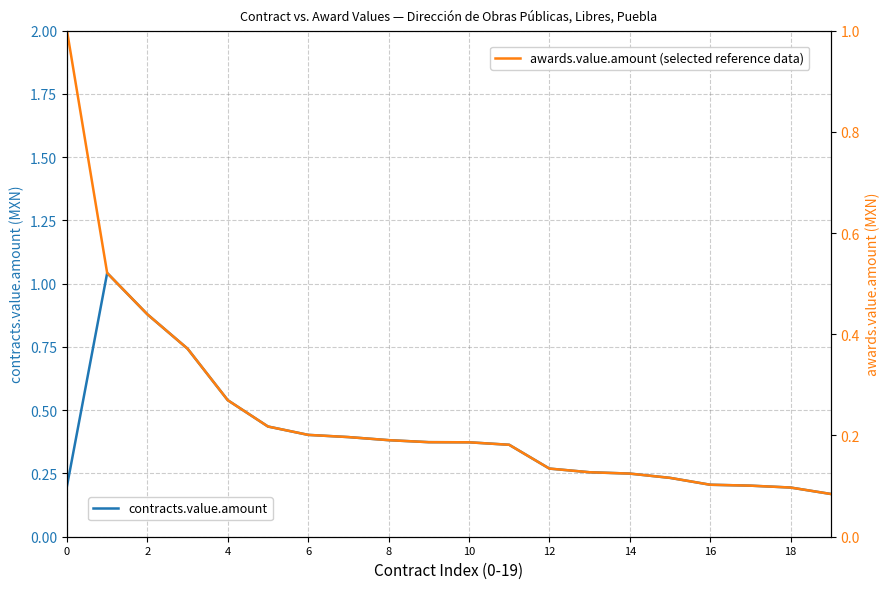

True or false: contracts.value.amount has a value of 0.4 at 6.

True